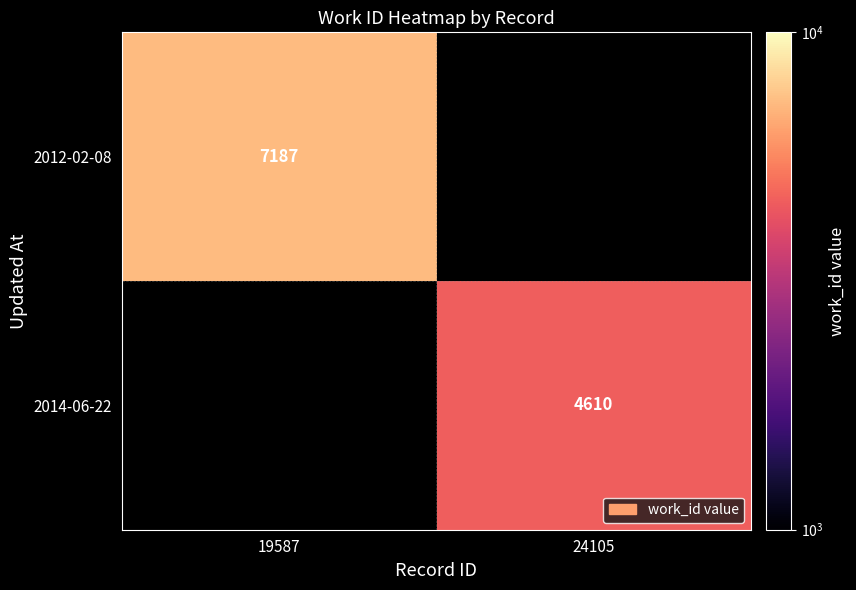

At which category does the chart reach its minimum across all series?

24105